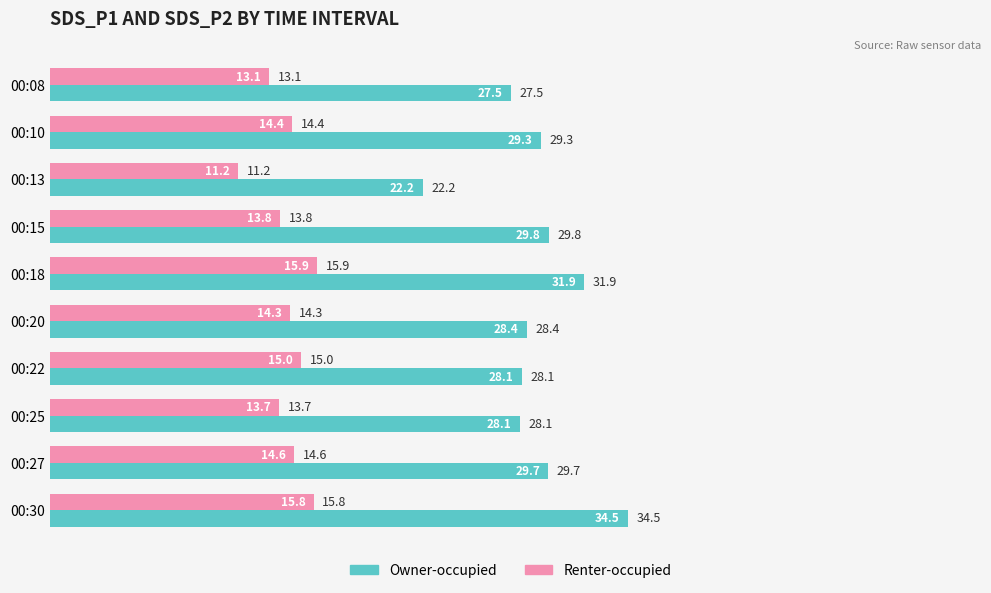

Read the Renter-occupied value at 00:15.

13.8